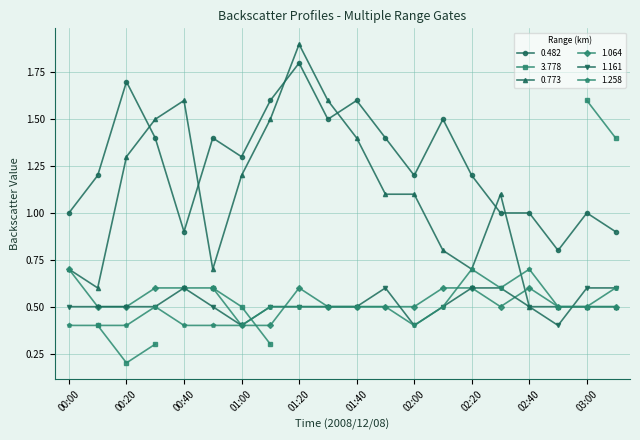

Between 00:10 and 01:10, which series saw the biggest shift?

0.773